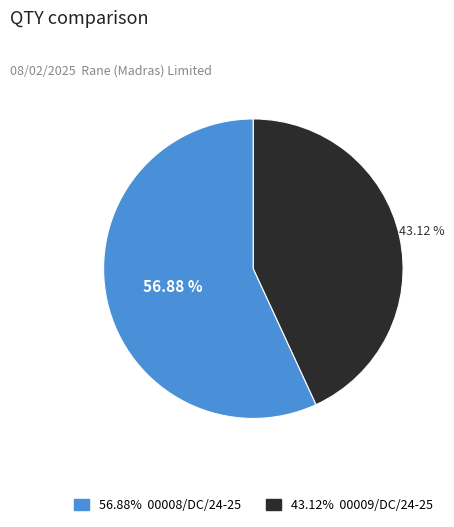

Does any single category account for the majority?

Yes